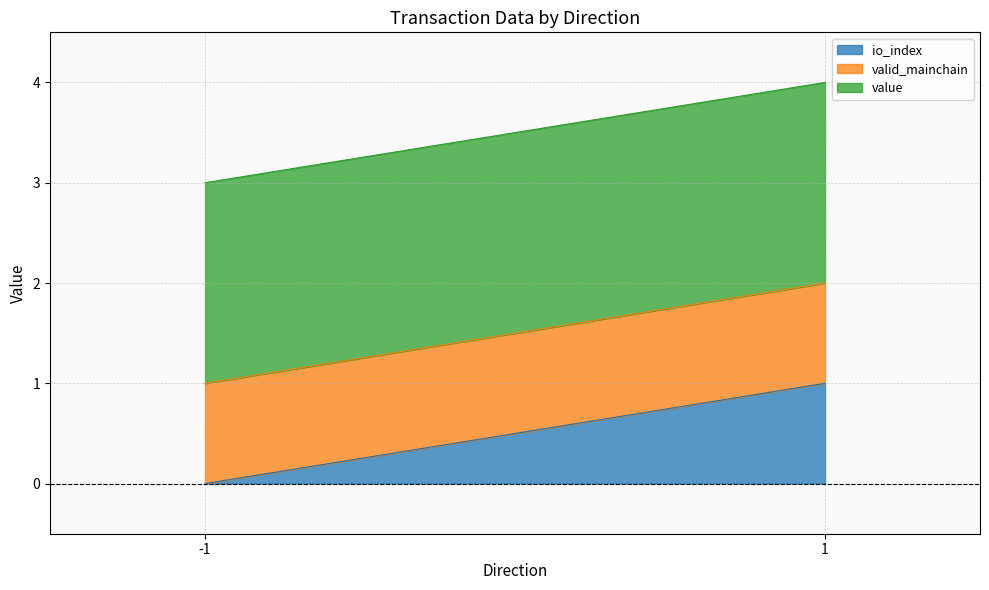

Which series changed the most between -1 and 1?

io_index